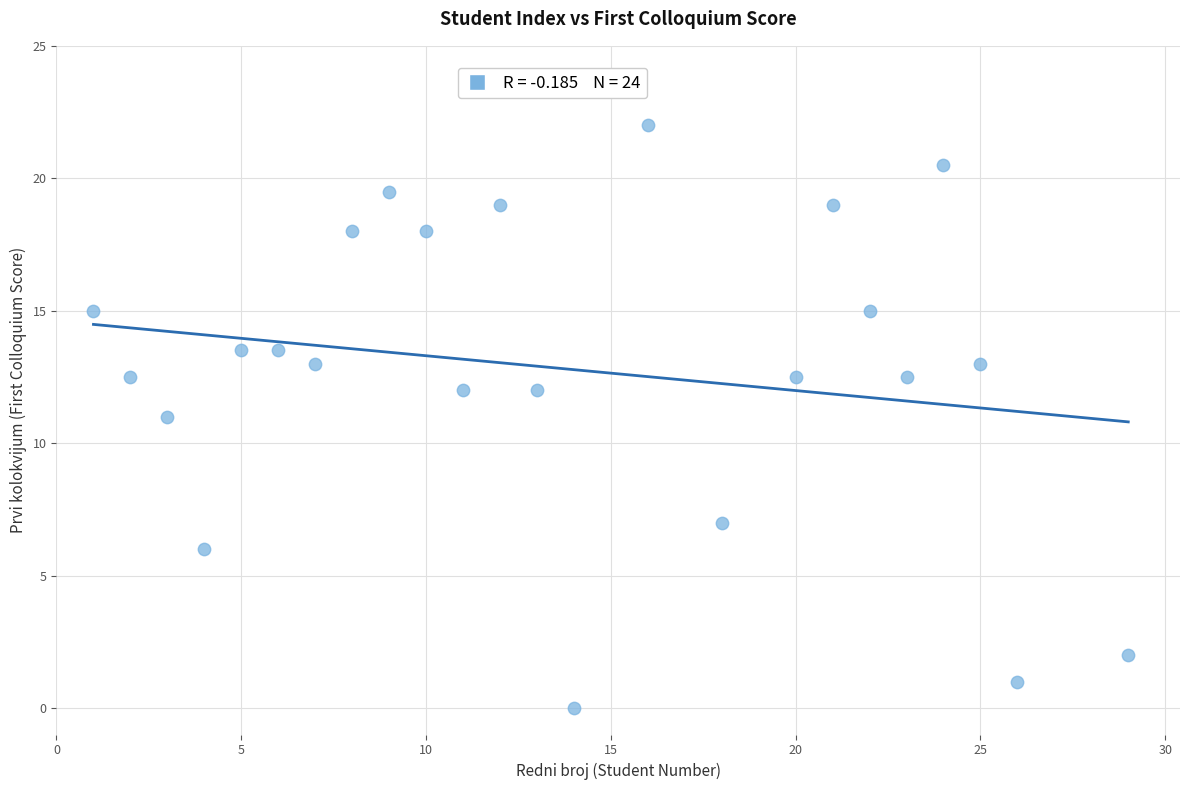

What is the range of Y values (max minus min)?

22.0